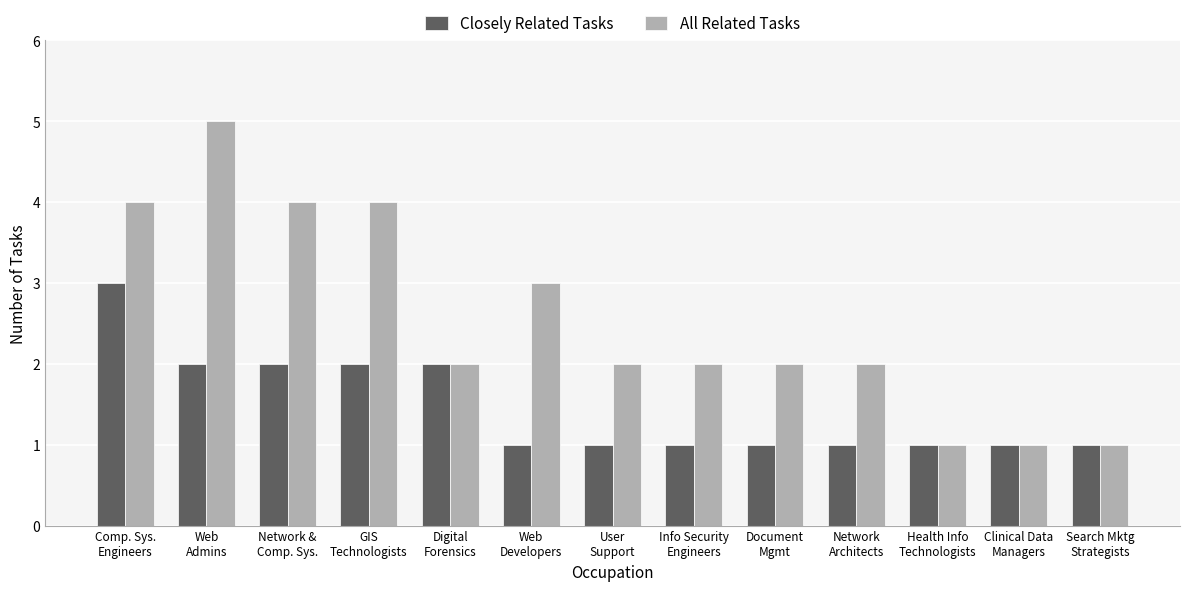

Rank the series by their average value, from highest to lowest.

All Related Tasks, Closely Related Tasks